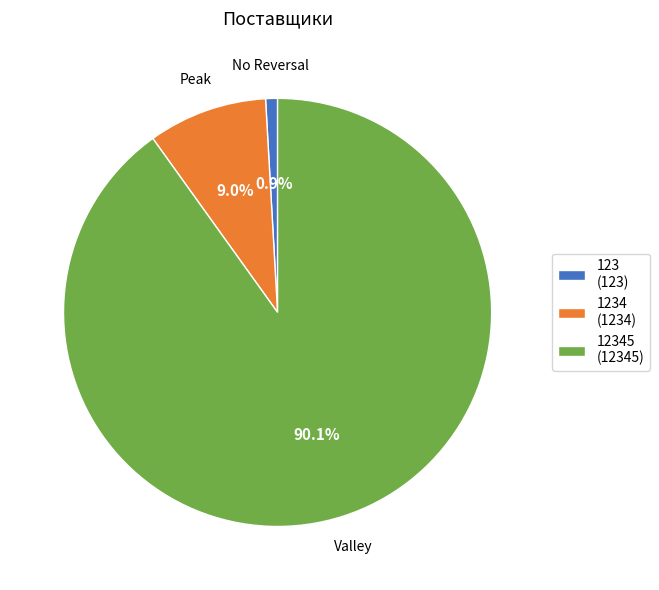

Which category has the smallest portion of the pie?

123 (123)